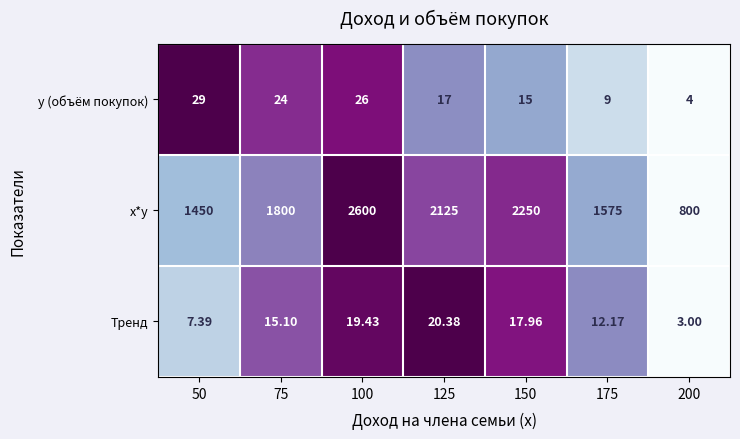

How many series are shown in this chart?

3